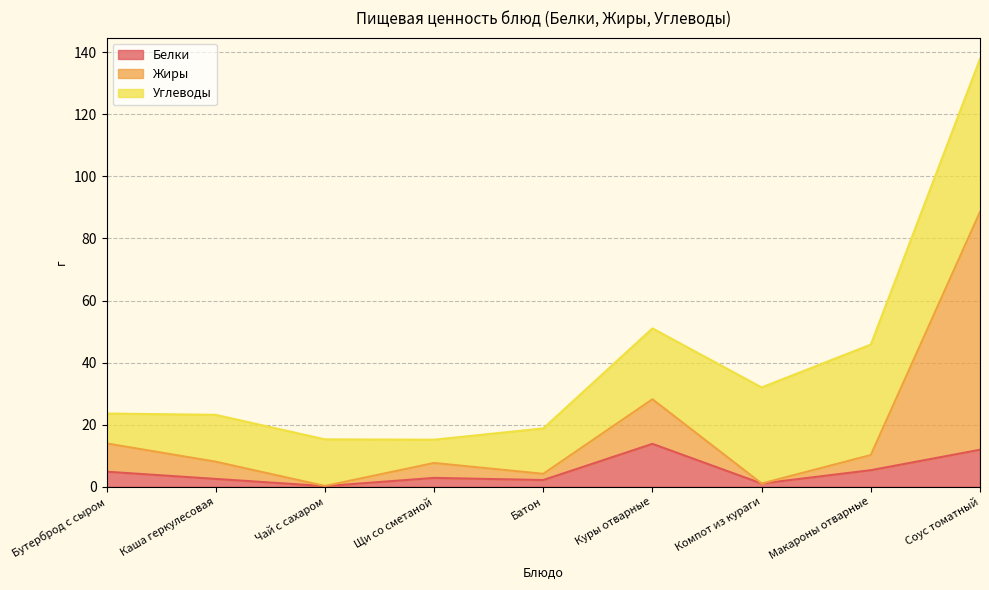

At which category is the sum across all series the highest?

Соус томатный